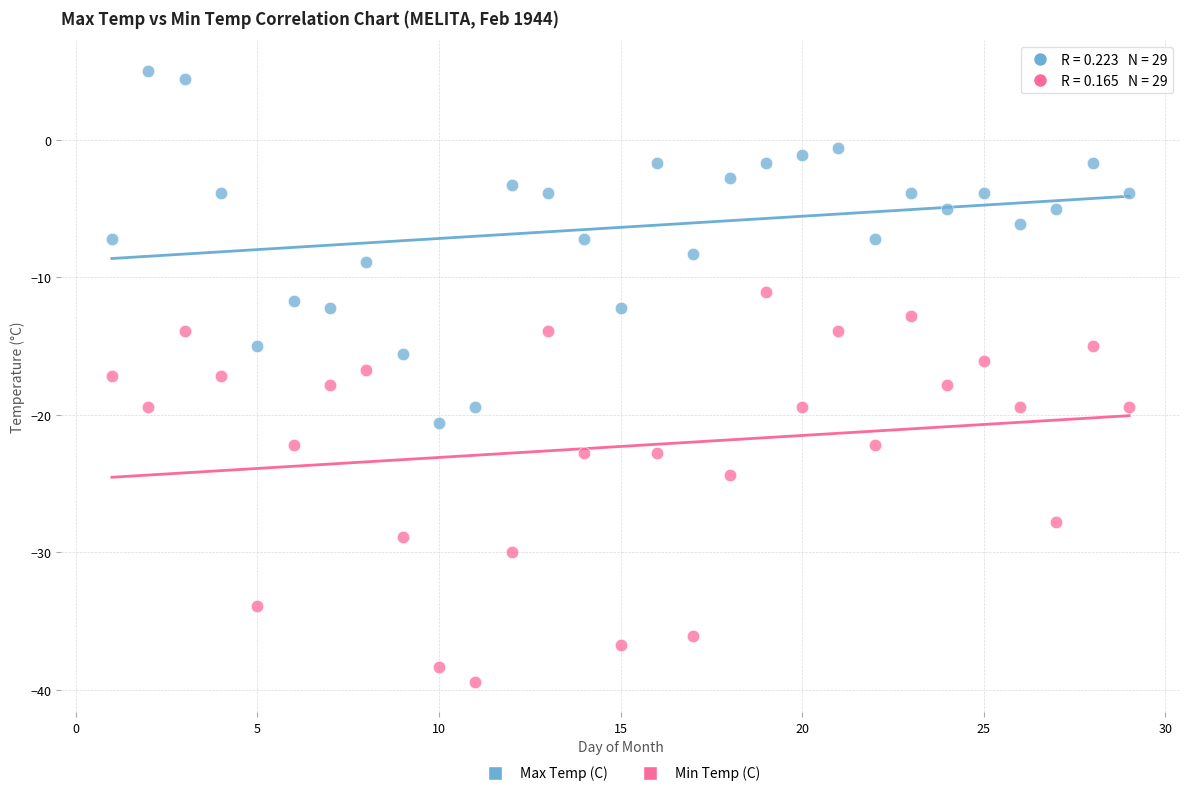

Which series contains the highest Y value?

Max Temp (C)